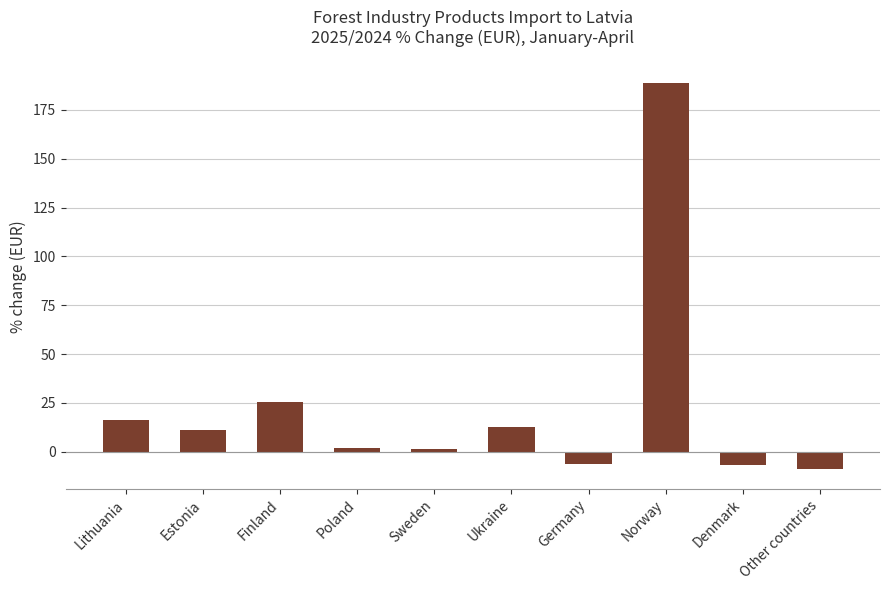

What is the difference between the maximum and minimum values?

197.8